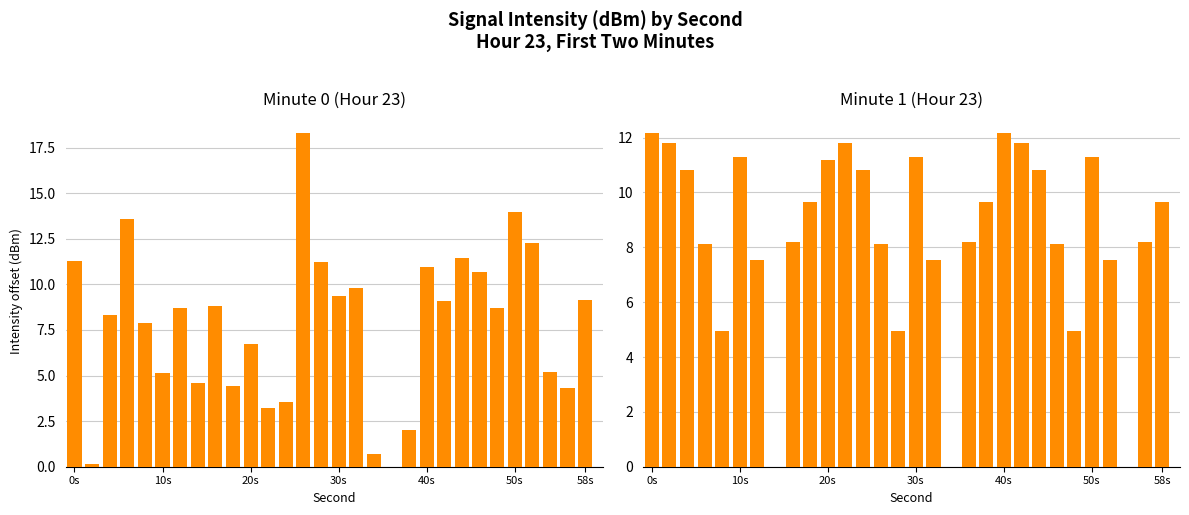

At how many categories does at least one series exceed 8?

26